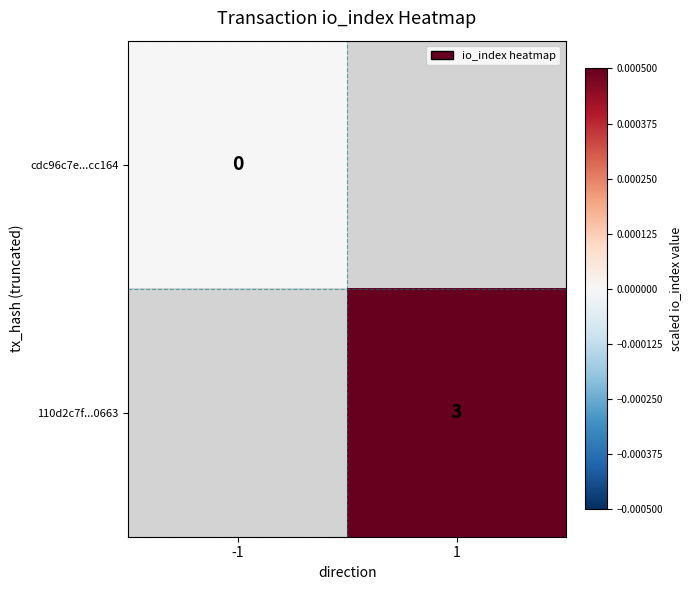

Which category has the highest value across all series?

1